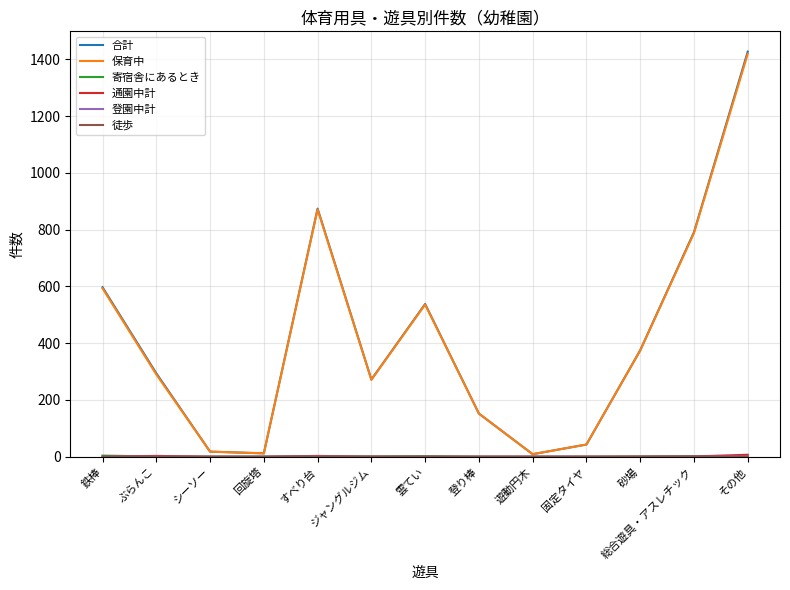

Which series changed the most between 総合遊具・アスレチック and その他?

合計